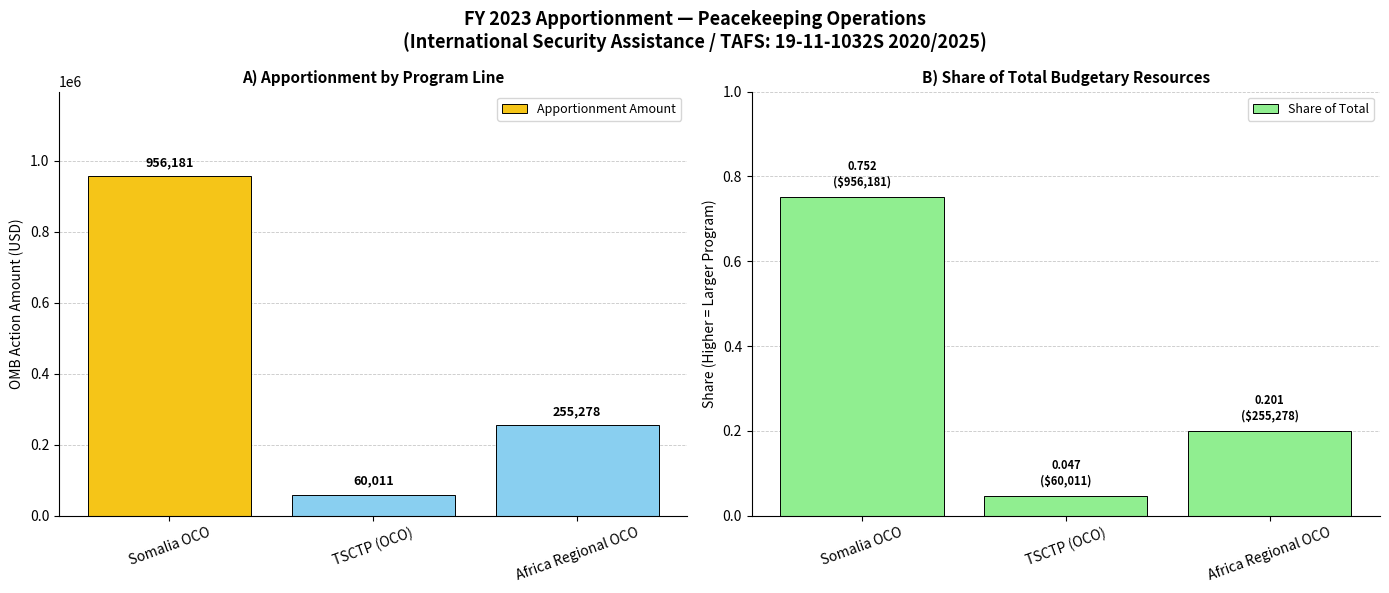

Are the bars grouped side by side (vs. stacked)?

Yes